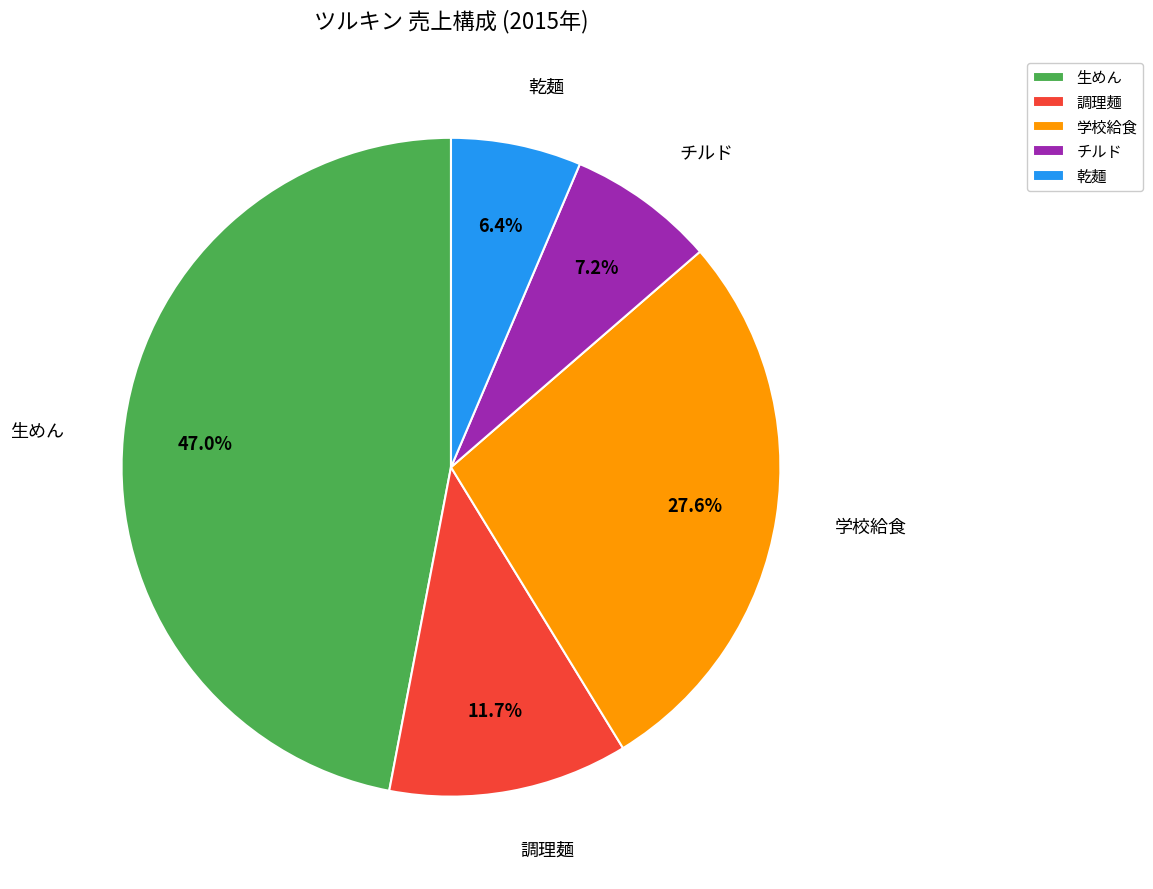

Combined, what portion of the pie is 調理麺 and 乾麺?

18.1%